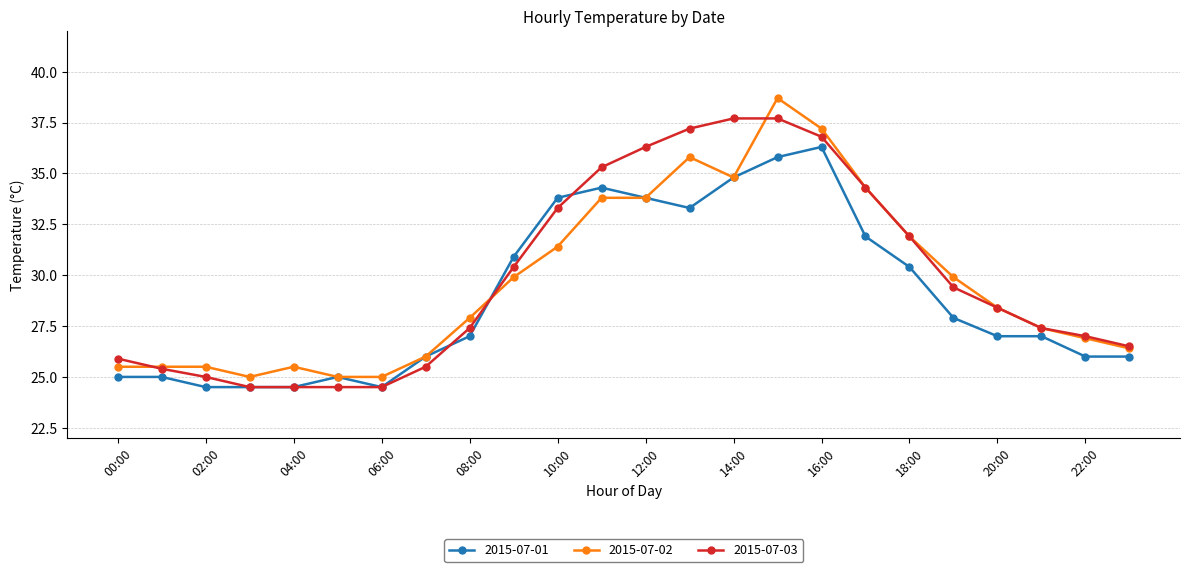

True or false: 2015-07-03 has more than 2 points higher than both neighbors.

False